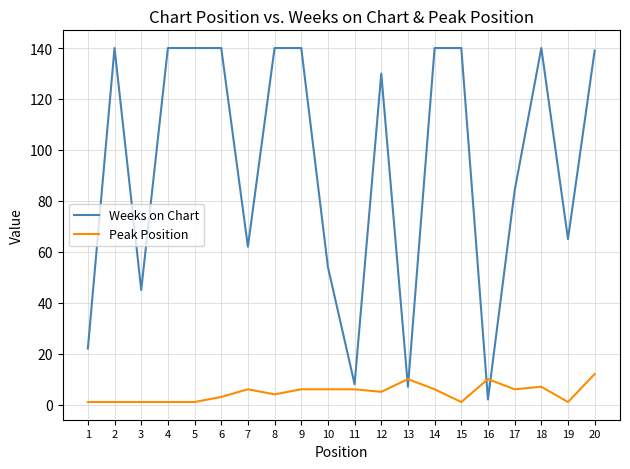

True or false: Peak Position and Weeks on Chart cross at least once.

True